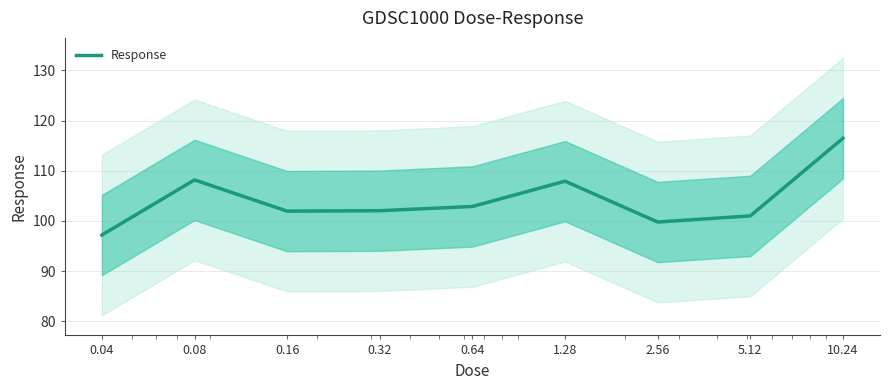

True or false: the data has more than 0 interior local peaks.

True